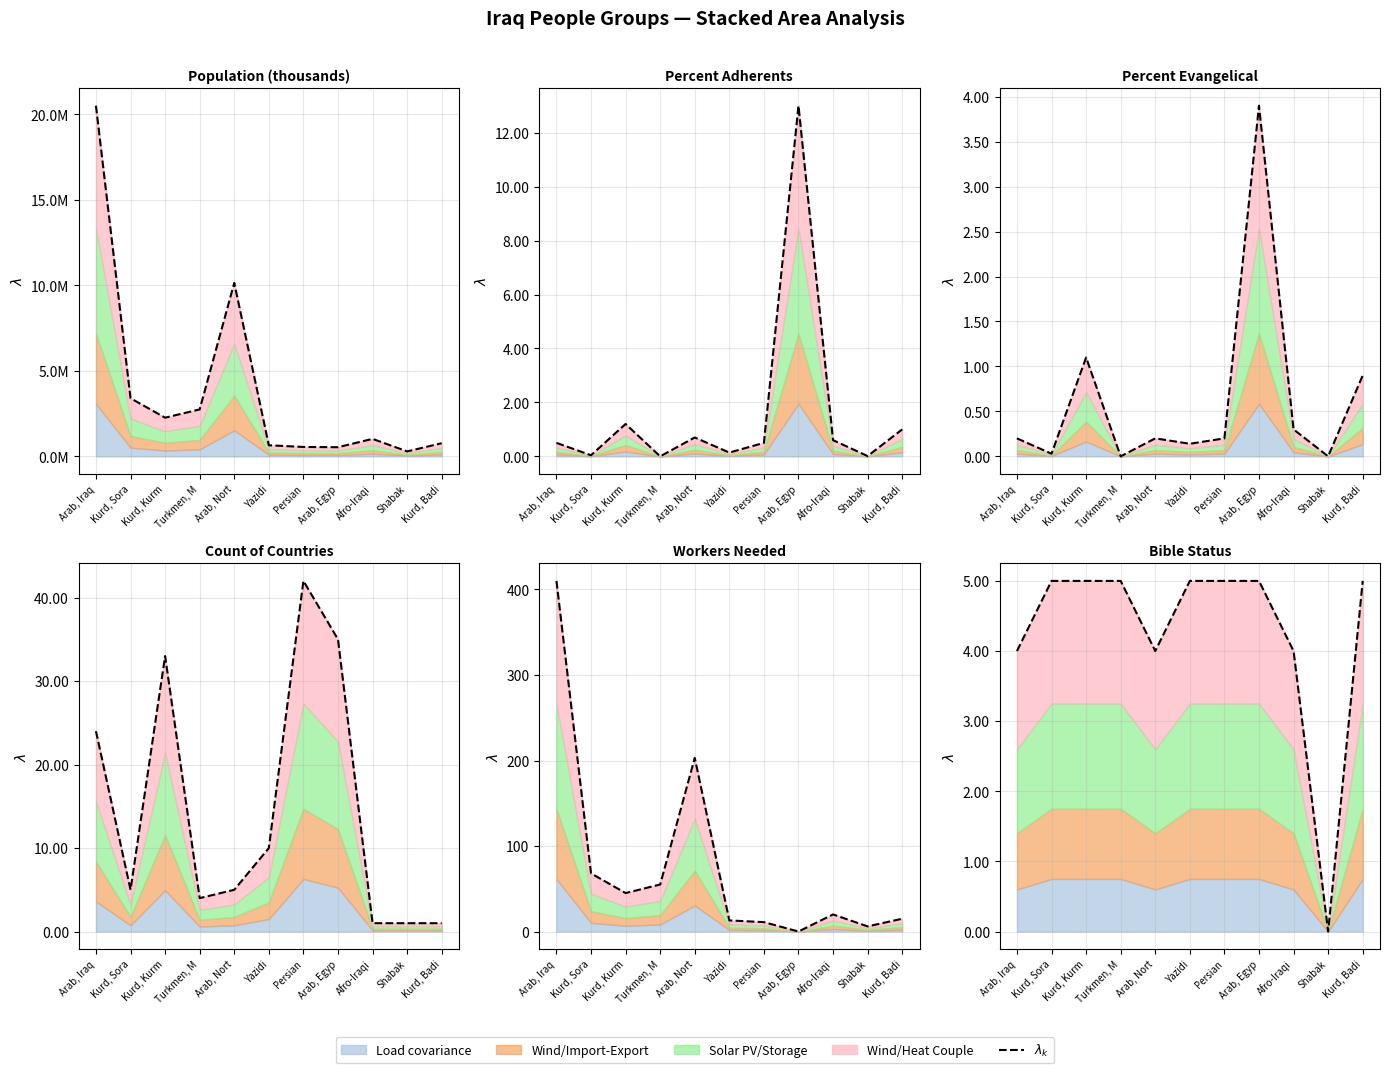

Count the values in the range 4 to 5.

10